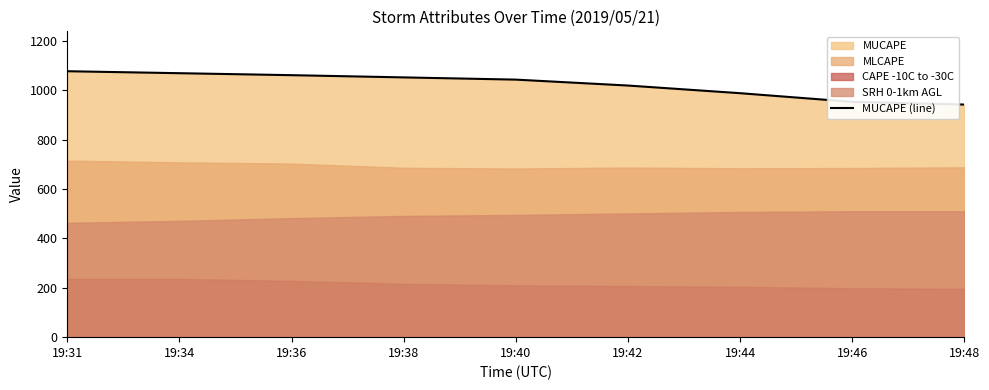

What is the change in value from 19:31 to 19:42?

-58